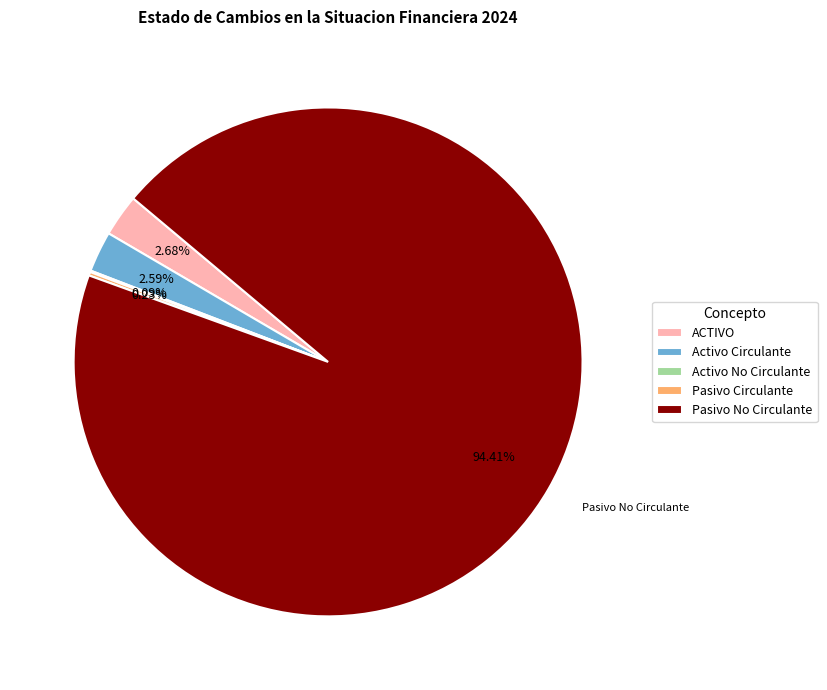

What is the largest slice in the pie chart?

Pasivo No Circulante